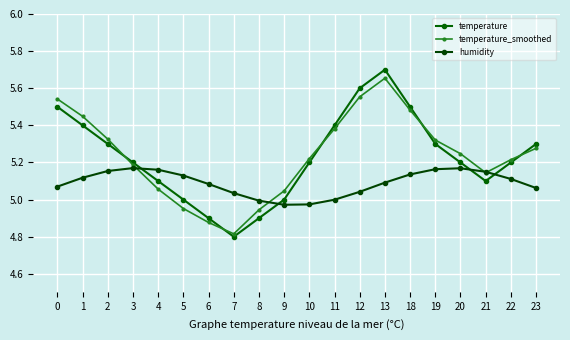

Which has a higher value, 21 or 18?

18